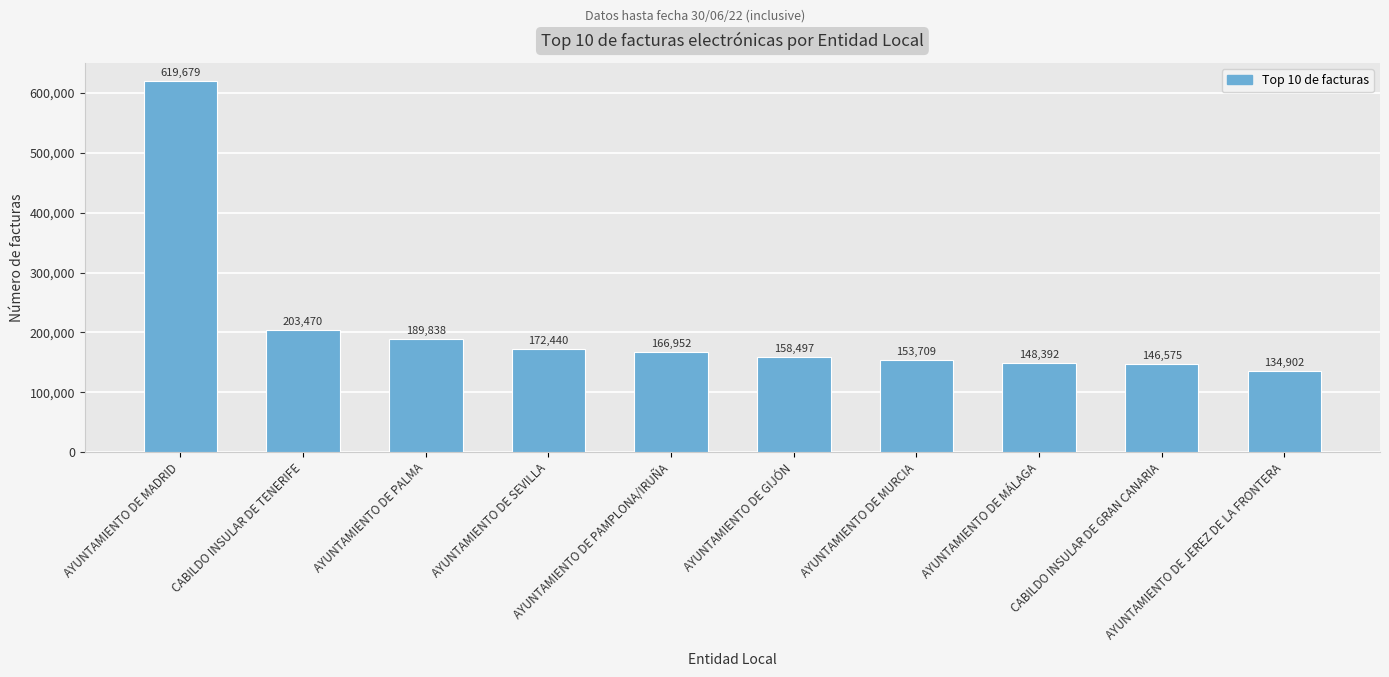

Rank the categories by value from highest to lowest.

AYUNTAMIENTO DE MADRID, CABILDO INSULAR DE TENERIFE, AYUNTAMIENTO DE PALMA, AYUNTAMIENTO DE SEVILLA, AYUNTAMIENTO DE PAMPLONA/IRUÑA, AYUNTAMIENTO DE GIJÓN, AYUNTAMIENTO DE MURCIA, AYUNTAMIENTO DE MÁLAGA, CABILDO INSULAR DE GRAN CANARIA, AYUNTAMIENTO DE JEREZ DE LA FRONTERA